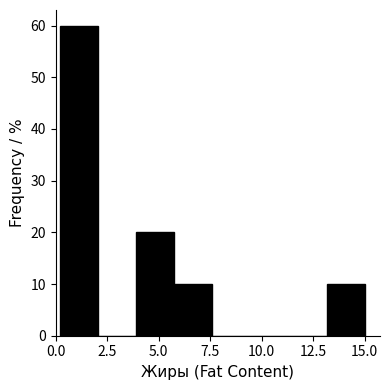

Around what value on the x-axis is the tallest bar? Give the approximate position of its centre, as read against the axis.

1.0